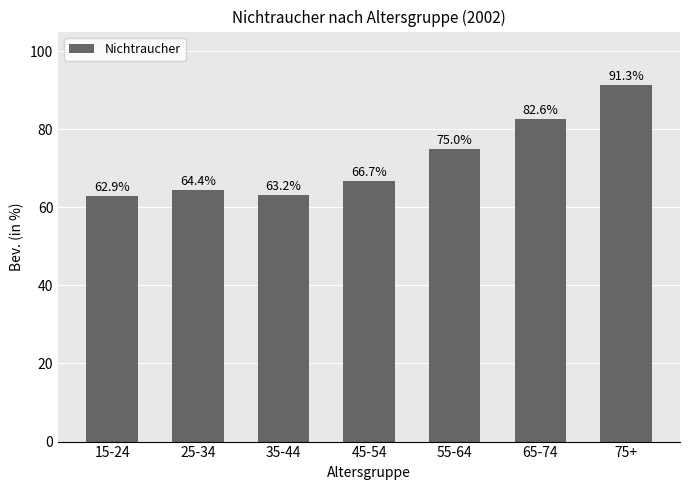

What is the ratio of the value at 25-34 to the value at 65-74?

0.8